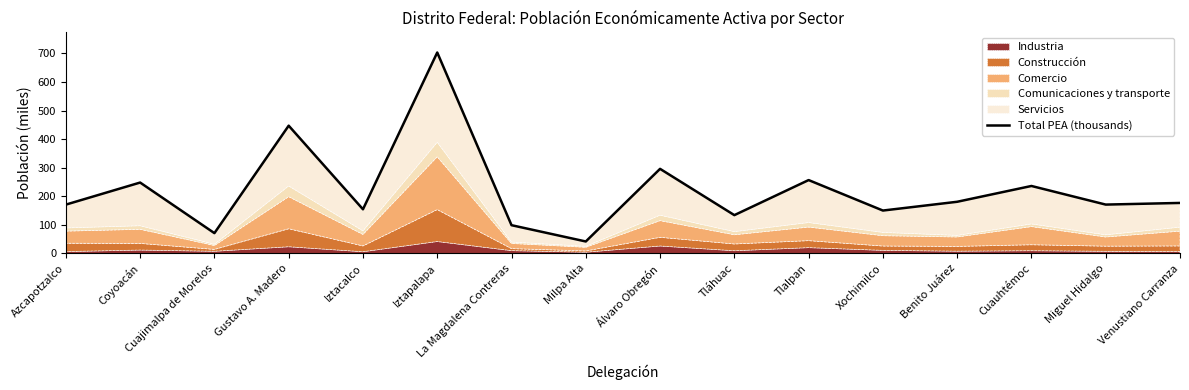

Approximately how many times larger is the value at Gustavo A. Madero compared to Miguel Hidalgo?

2.6